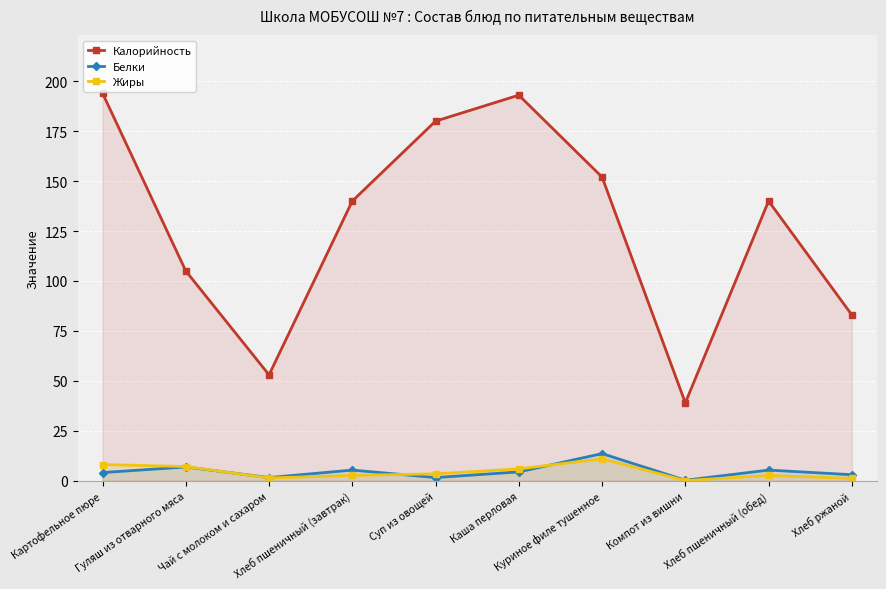

The Жиры series shows 1.7 at Суп из овощей. True or false?

False